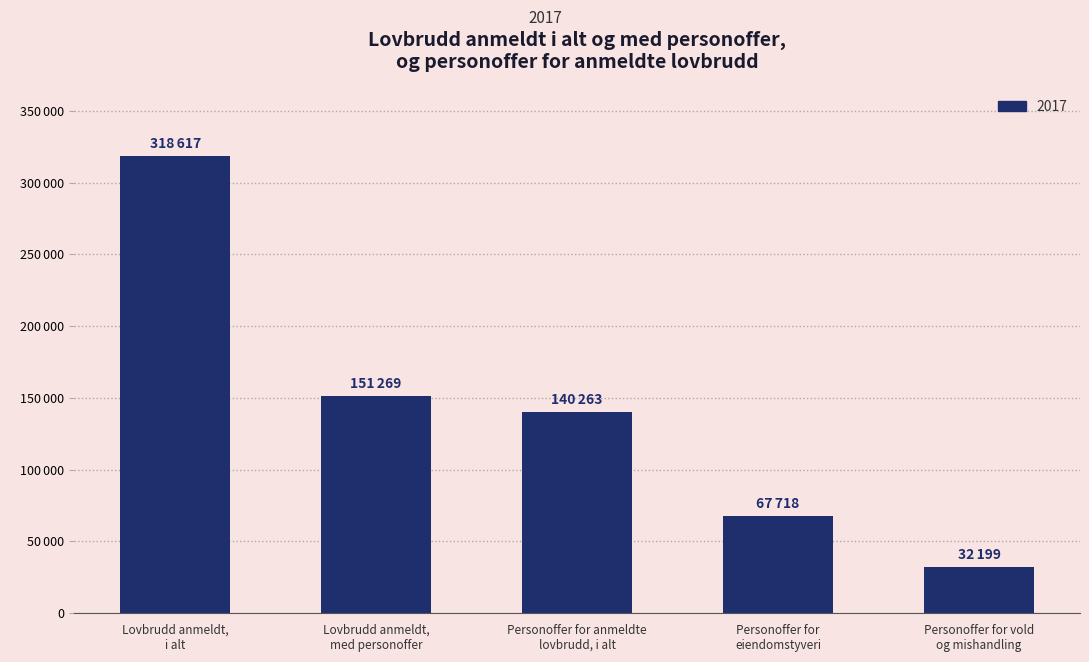

Reading right to left, extract all data points from this chart.

32199	67718	140263	151269	318617